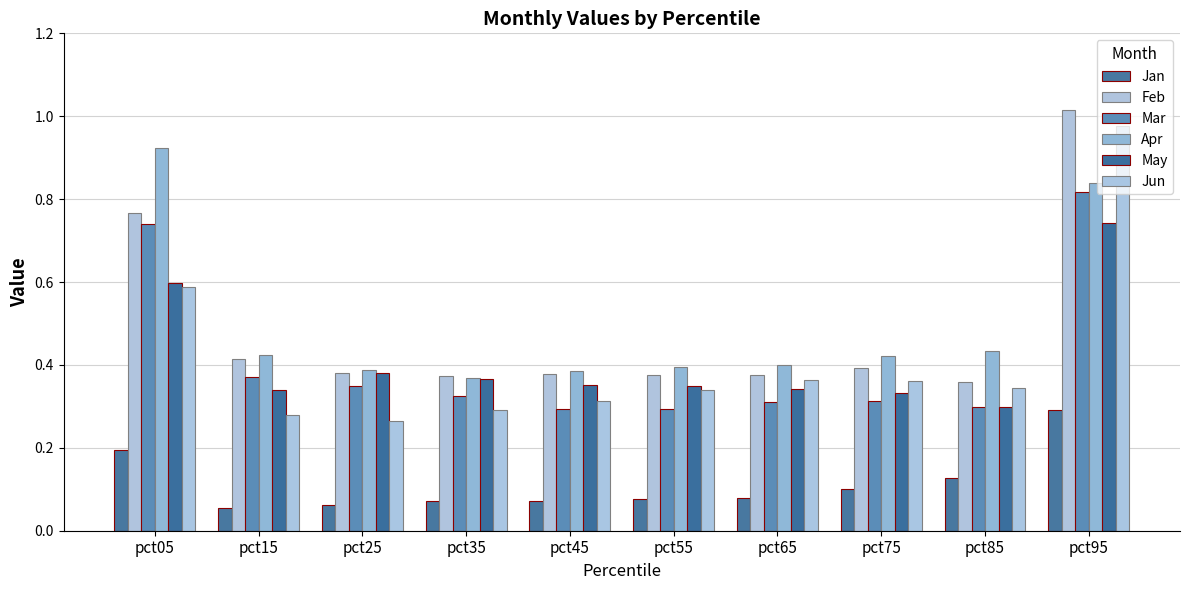

What is the difference between the Apr values at pct15 and pct05?

0.5